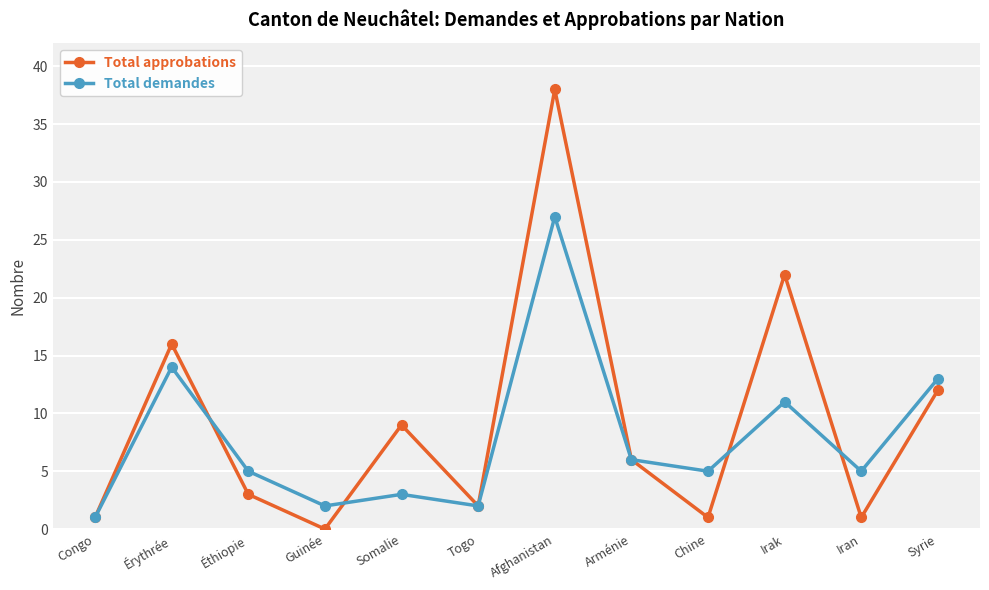

At which label does Total demandes first exceed 5?

Érythrée